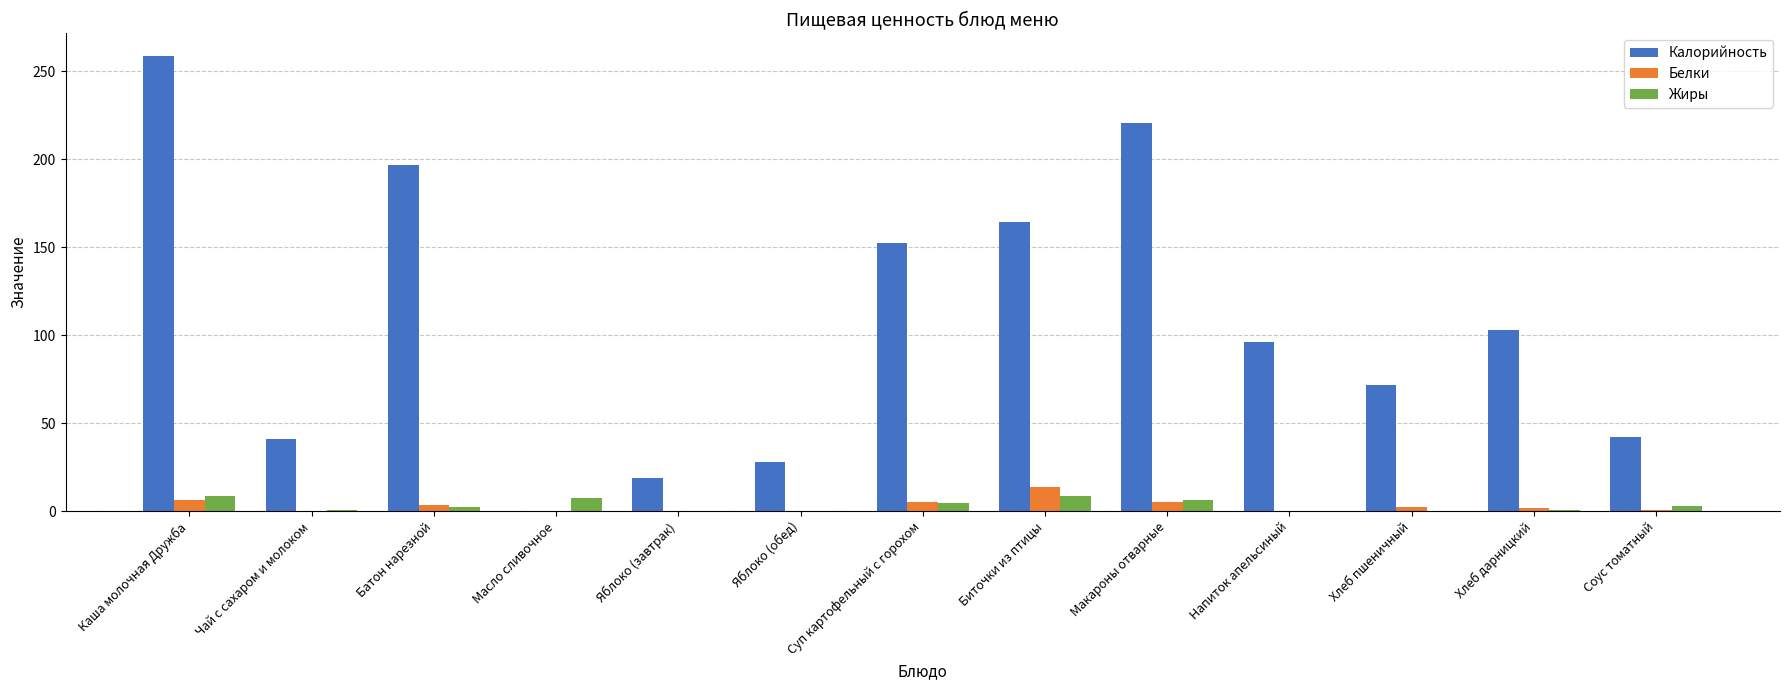

What is the maximum value for Калорийность?

258.6